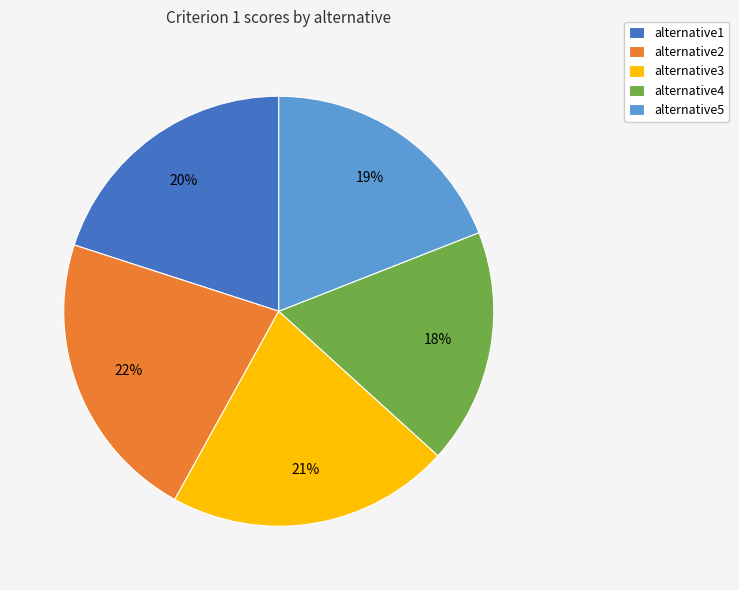

Is alternative4 the majority of the pie?

No